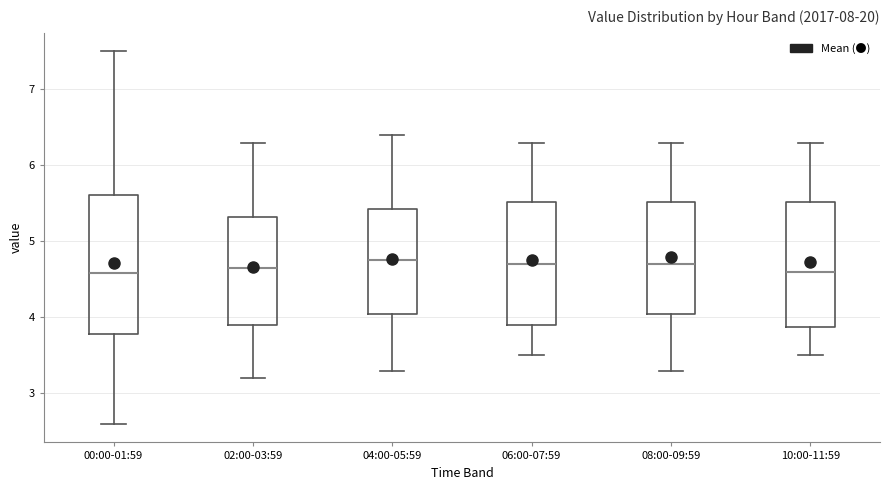

Reading left to right, read every box against the y-axis: the position of its median line, the range the box covers, and the ends of its whiskers. The values are not printed on the chart, so give them approximately, as read against the axis.

00:00-01:59: median 4.6, box 3.8 to 5.6, whiskers 2.6 to 7.5
02:00-03:59: median 4.7, box 3.9 to 5.3, whiskers 3.2 to 6.3
04:00-05:59: median 4.8, box 4.1 to 5.4, whiskers 3.3 to 6.4
06:00-07:59: median 4.7, box 3.9 to 5.5, whiskers 3.5 to 6.3
08:00-09:59: median 4.7, box 4.1 to 5.5, whiskers 3.3 to 6.3
10:00-11:59: median 4.6, box 3.9 to 5.5, whiskers 3.5 to 6.3